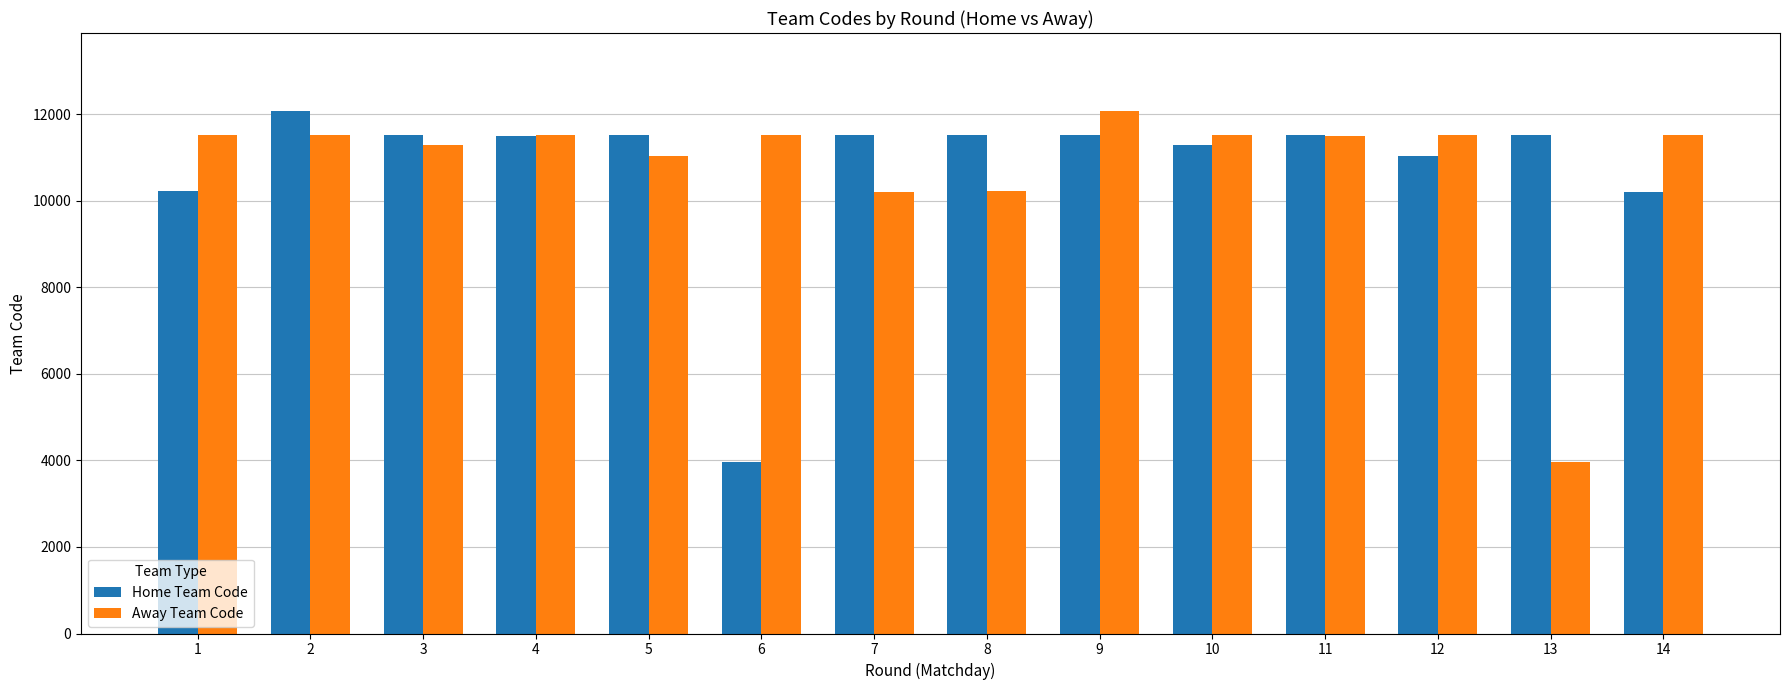

What is the value of the Home Team Code bar at the 6th from the left?

3958